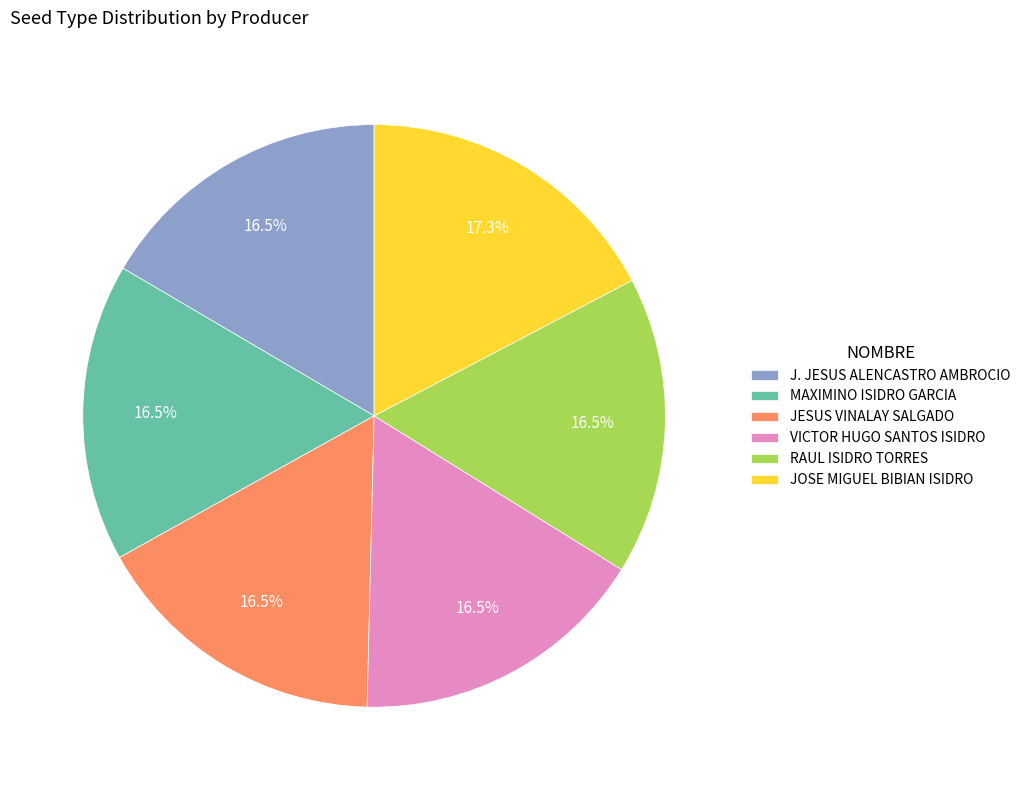

To the nearest percent, what is the difference between the RAUL ISIDRO TORRES and JOSE MIGUEL BIBIAN ISIDRO slice percentages?

1%